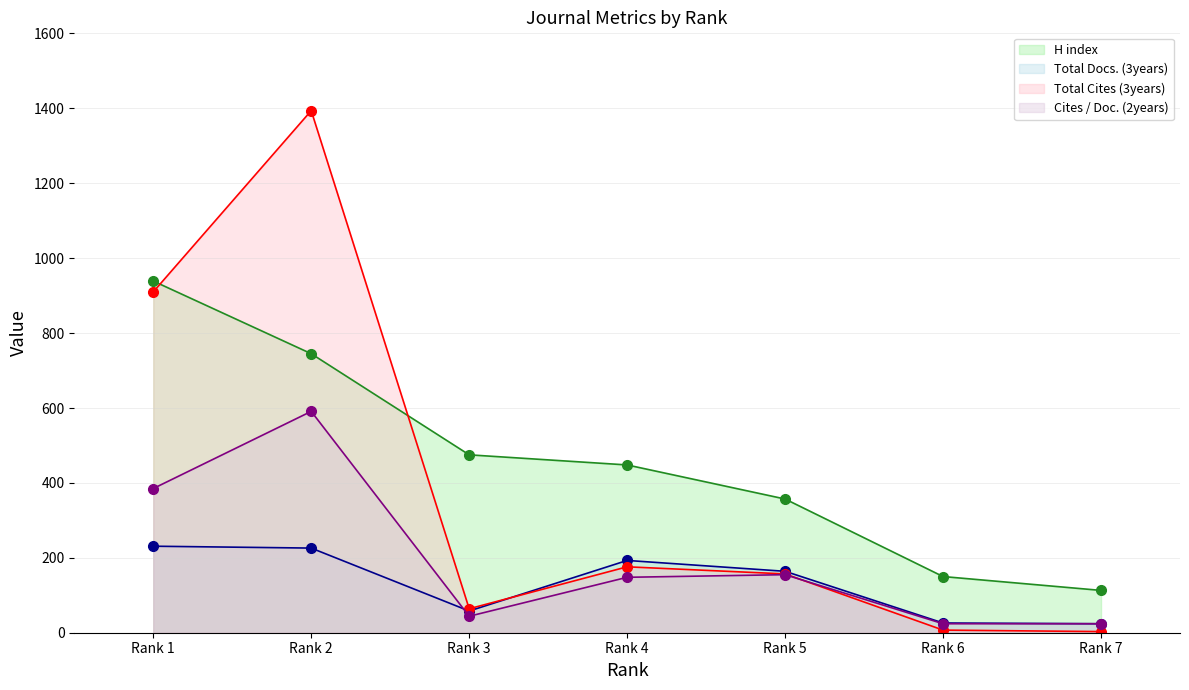

Reading left to right, what are all the values shown in this chart?

H index: 939	745	475	448	357	150	113
Total Docs. (3years): 231	226	58	193	164	26	24
Total Cites (3years): 910	1394	64	176	157	7	3
Cites / Doc. (2years): 385	591	44	148	155	24	24